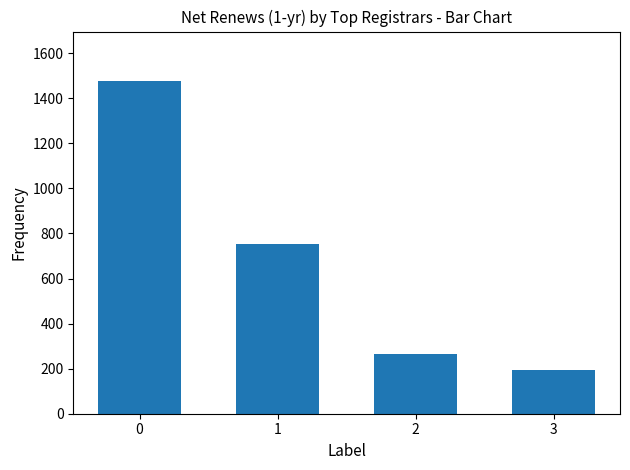

Rank the categories by value from highest to lowest.

0, 1, 2, 3